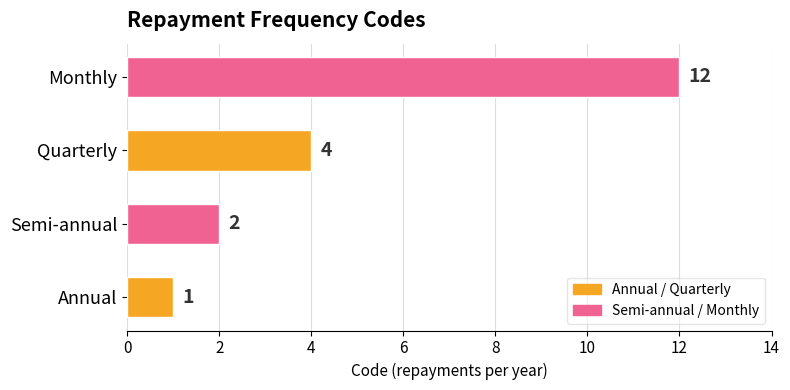

How many data points are less than 4?

2